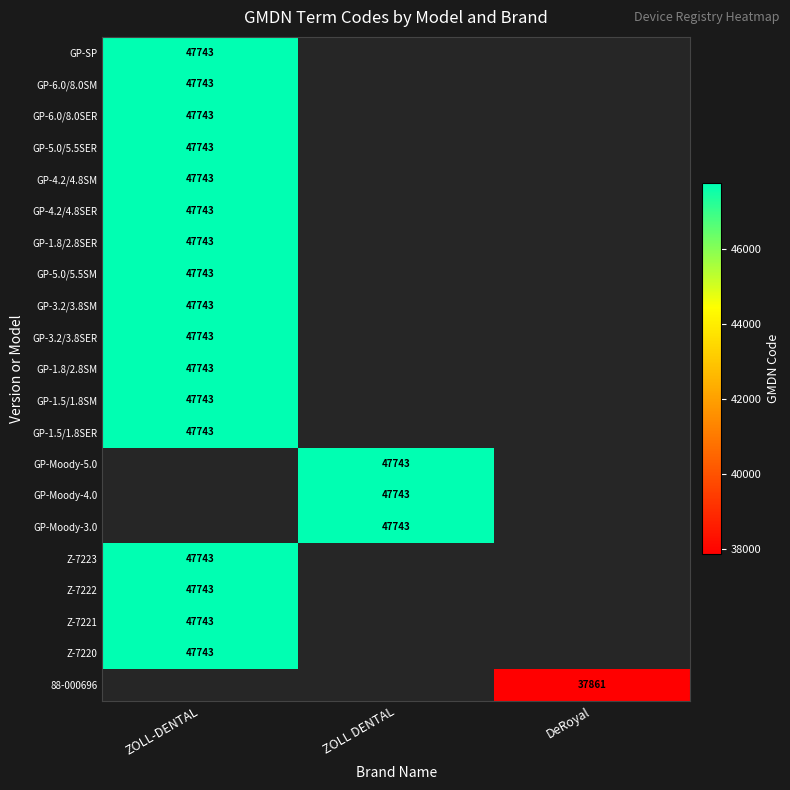

Is it true that GP-5.0/5.5SM equals 62265 at ZOLL-DENTAL?

False